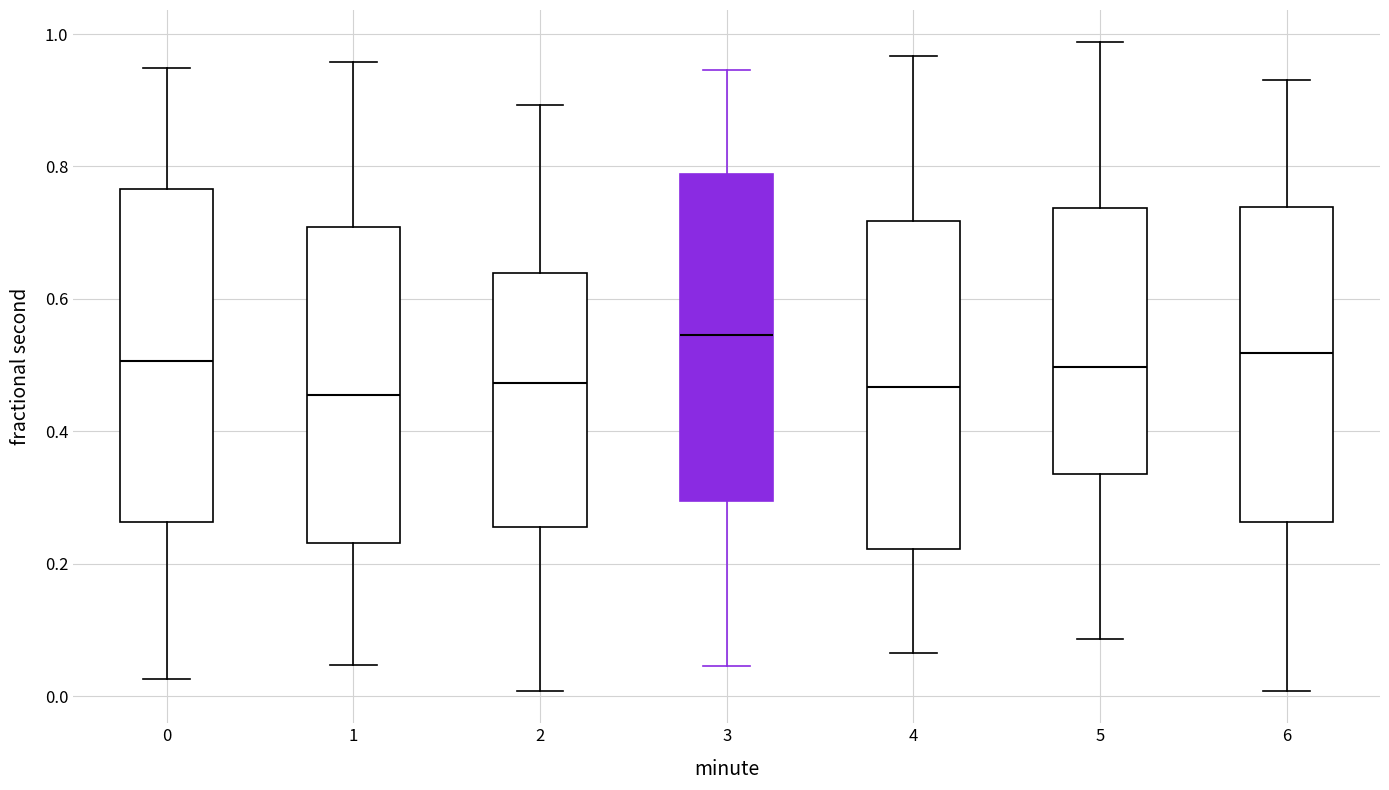

Reading left to right, read every box against the y-axis: the position of its median line, the range the box covers, and the ends of its whiskers. The values are not printed on the chart, so give them approximately, as read against the axis.

0: median 0.50, box 0.26 to 0.76, whiskers 0.02 to 0.94
1: median 0.46, box 0.24 to 0.70, whiskers 0.04 to 0.96
2: median 0.48, box 0.26 to 0.64, whiskers 0.00 to 0.90
3: median 0.54, box 0.30 to 0.78, whiskers 0.04 to 0.94
4: median 0.46, box 0.22 to 0.72, whiskers 0.06 to 0.96
5: median 0.50, box 0.34 to 0.74, whiskers 0.08 to 0.98
6: median 0.52, box 0.26 to 0.74, whiskers 0.00 to 0.94